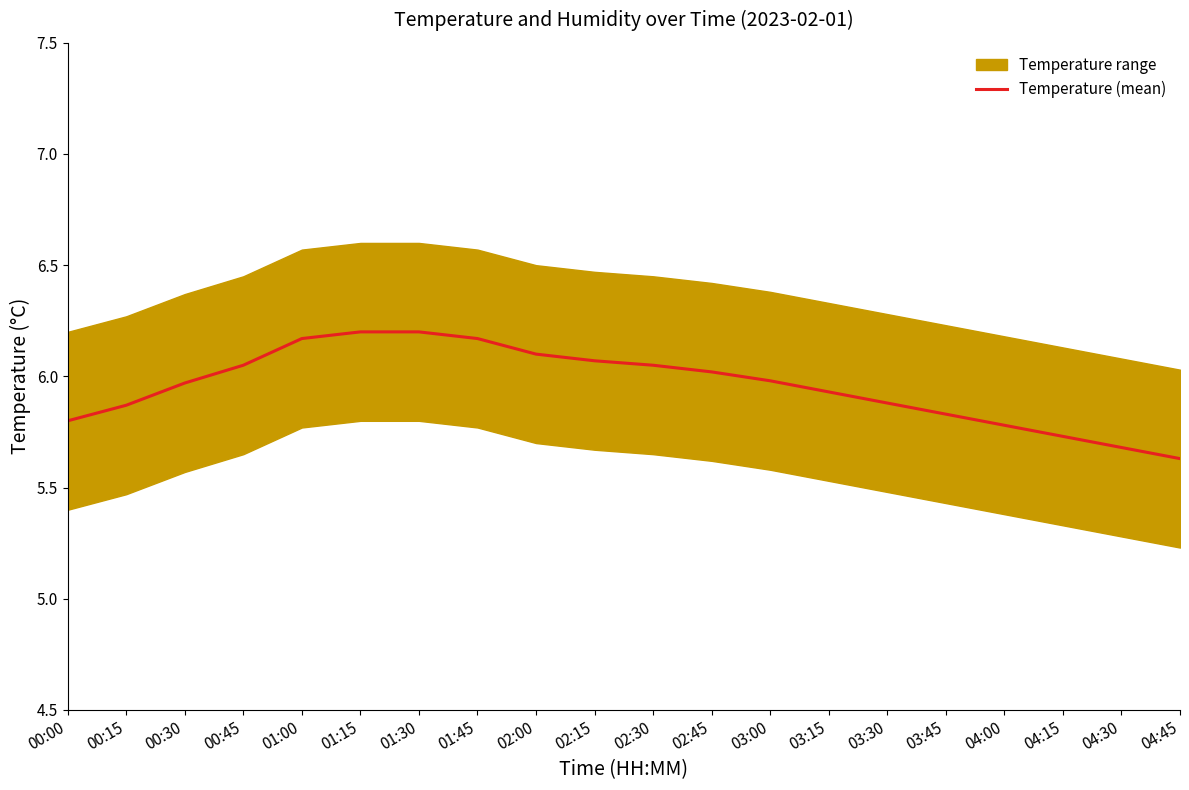

How many lines are shown in the chart?

1